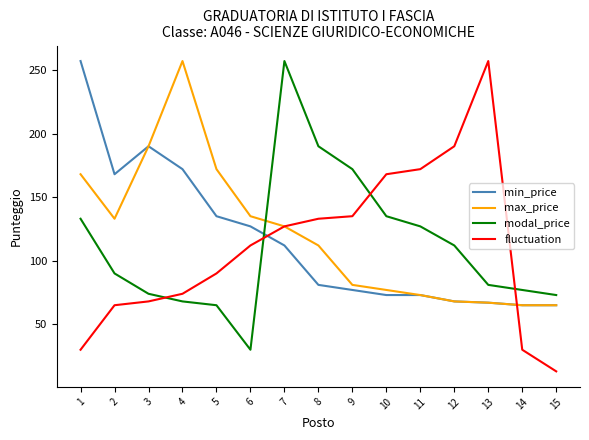

True or false: modal_price and fluctuation intersect in this chart.

True